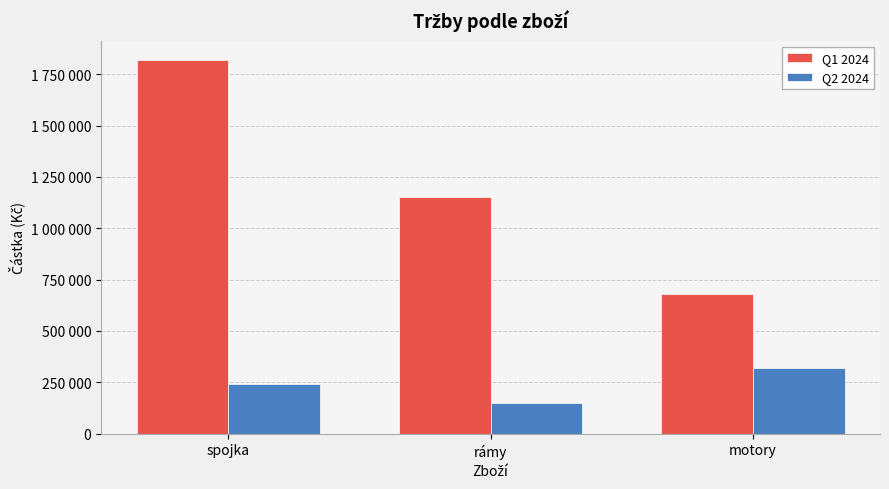

At which category is the sum across all series the highest?

spojka